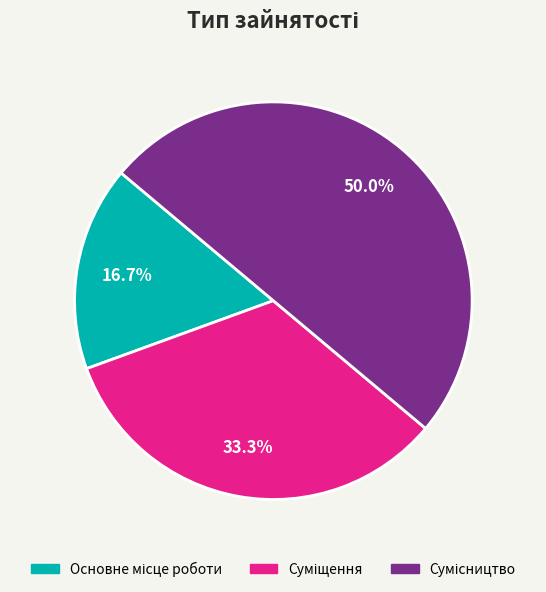

How many segments does this pie chart have?

3